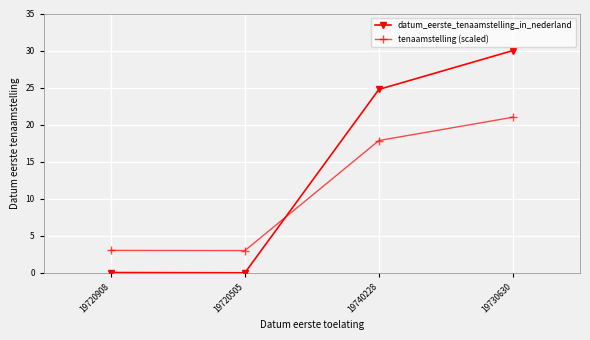

Is the value of tenaamstelling (scaled) at 19720908 greater than the value of datum_eerste_tenaamstelling_in_nederland at 19720908?

Yes